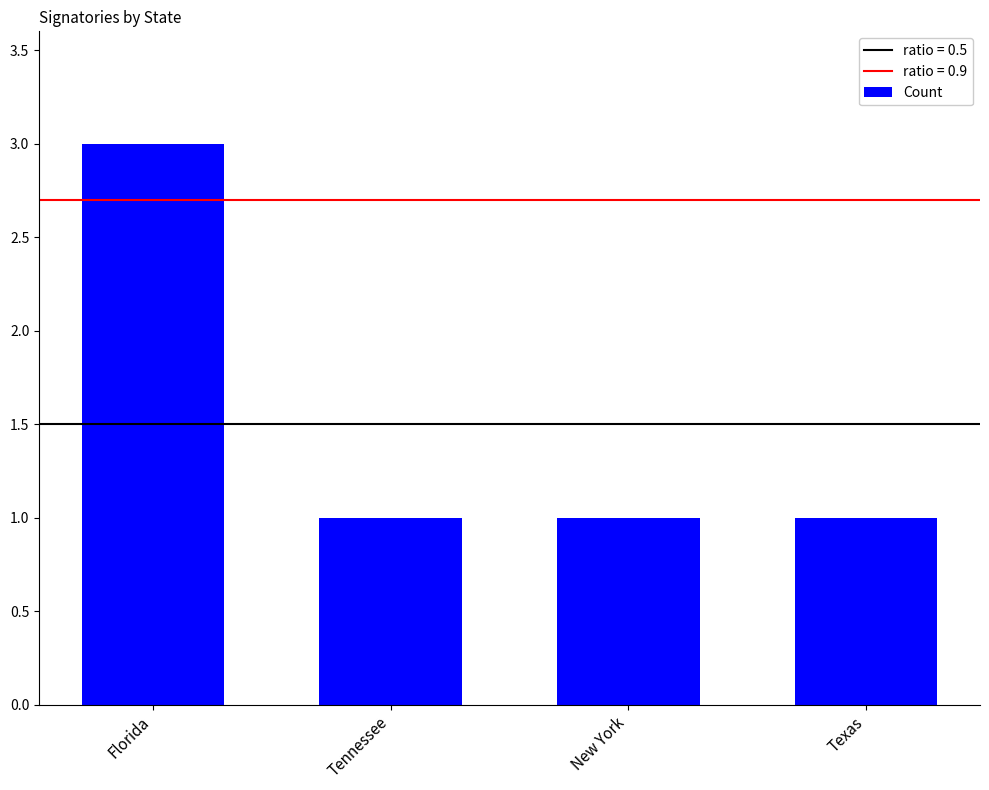

Is it true that the value at New York is 2?

False